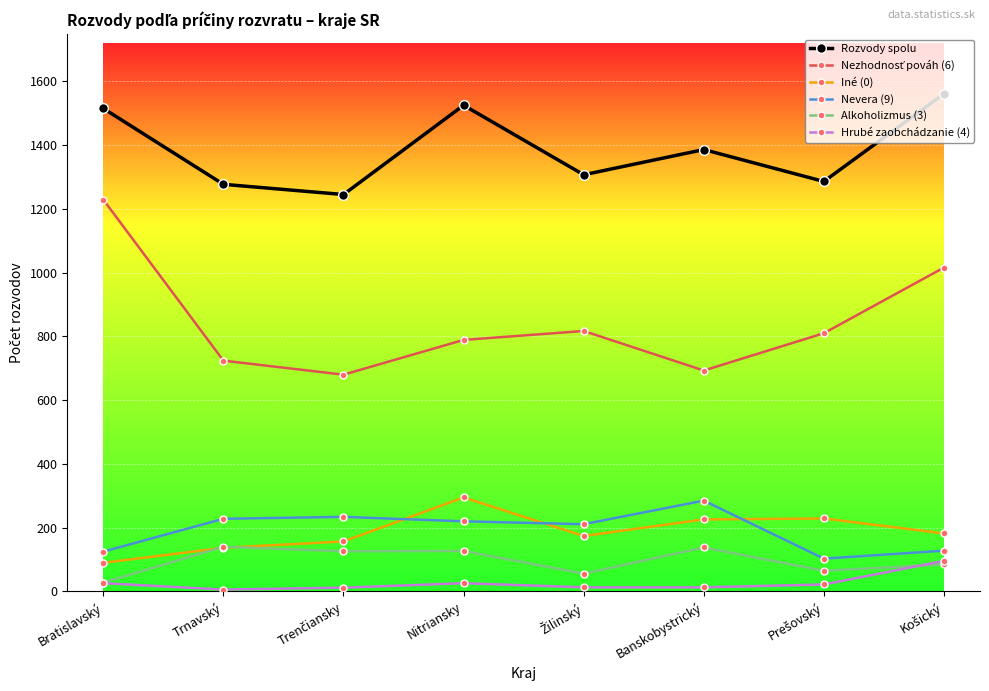

How many values in the Alkoholizmus (3) series are below 126?

4